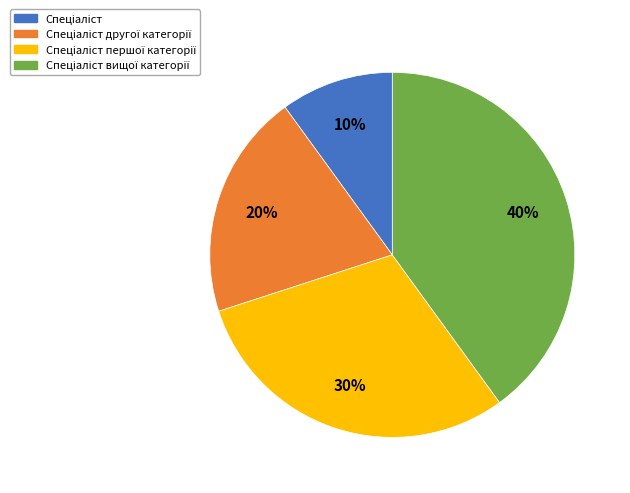

To the nearest percent, what is the average slice percentage?

25%